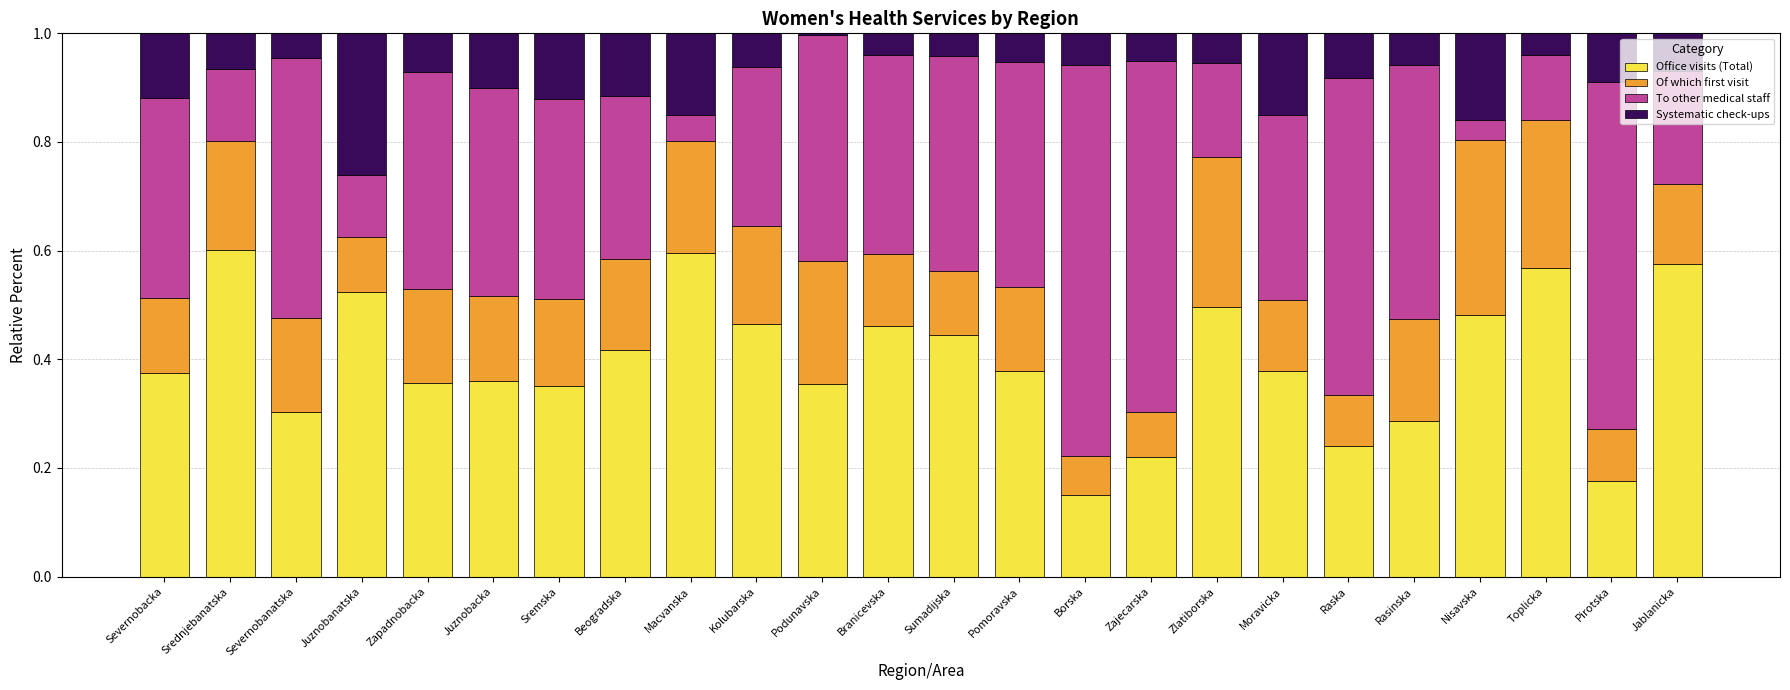

The value of Office visits (Total) at Macvanska is 1.0. True or false?

False